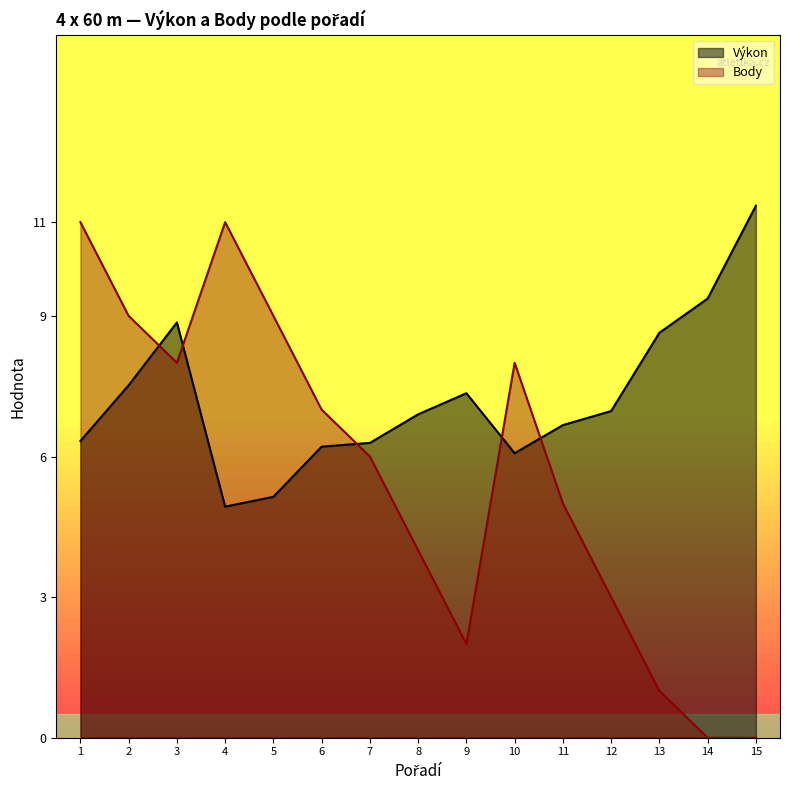

How many data points does each series have?

15